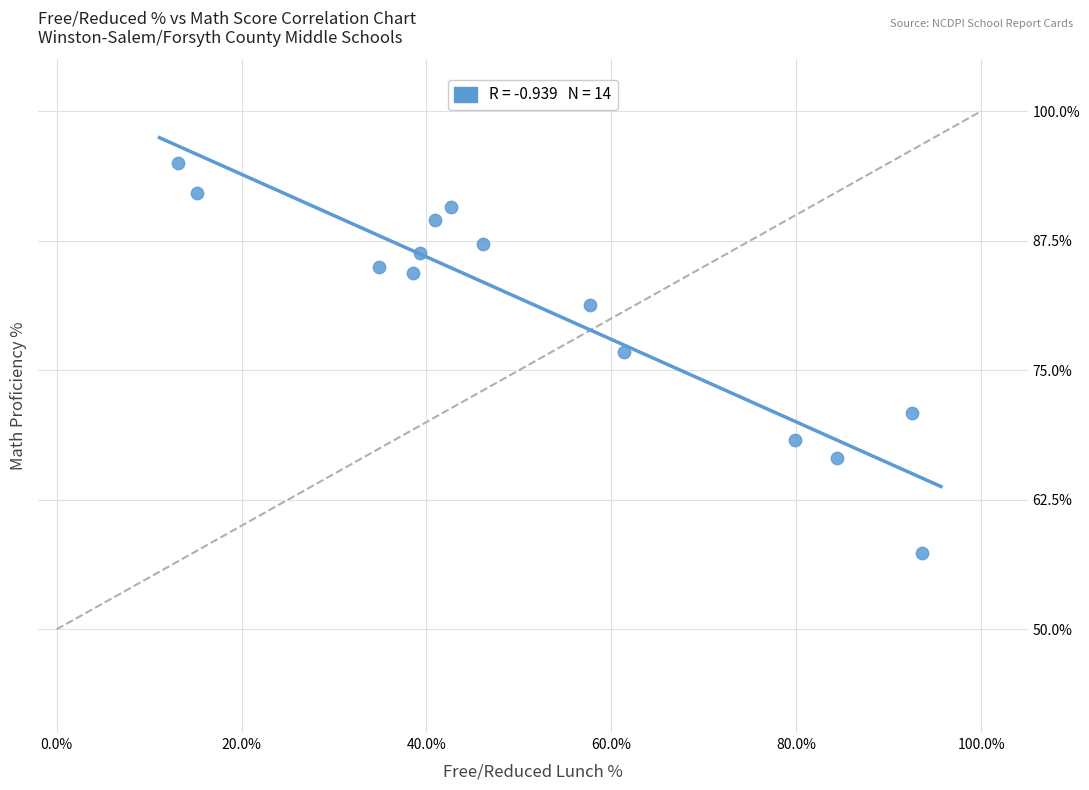

What is the range of Y values (max minus min)?

37.6